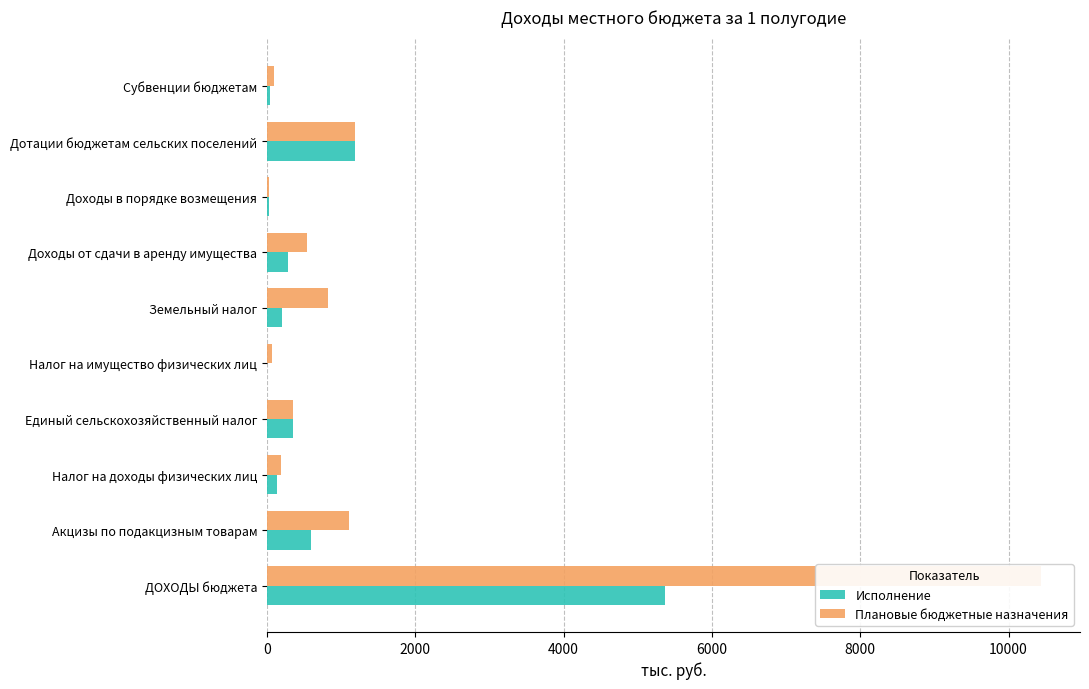

Rank the series by their maximum value, from lowest to highest.

Исполнение, Плановые бюджетные назначения